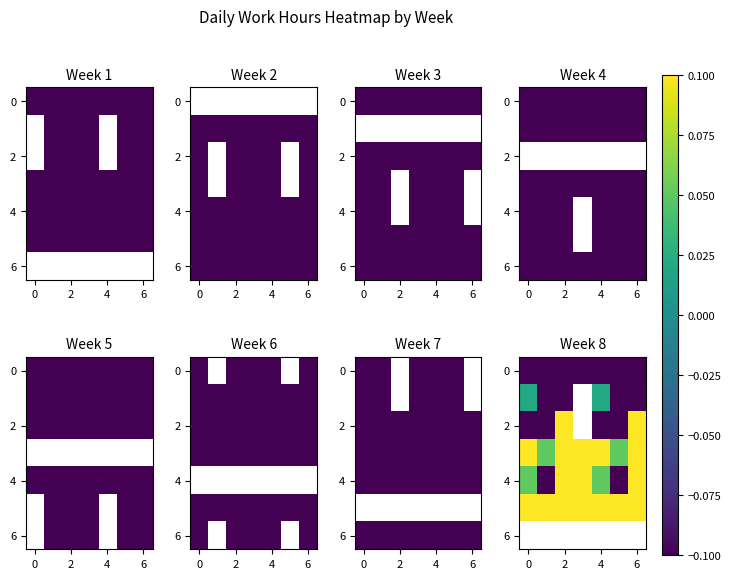

Count the number of data series in this chart.

7